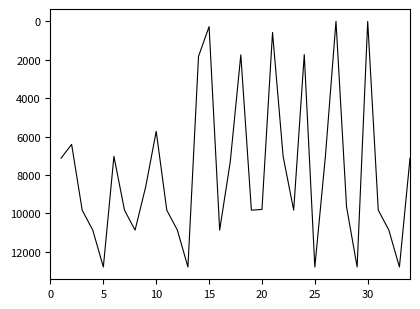

What is the difference between the maximum and minimum values?

12787.2